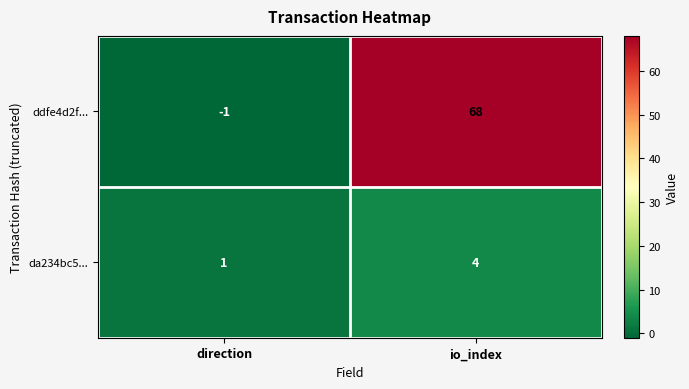

How many categories are shown in the chart?

2